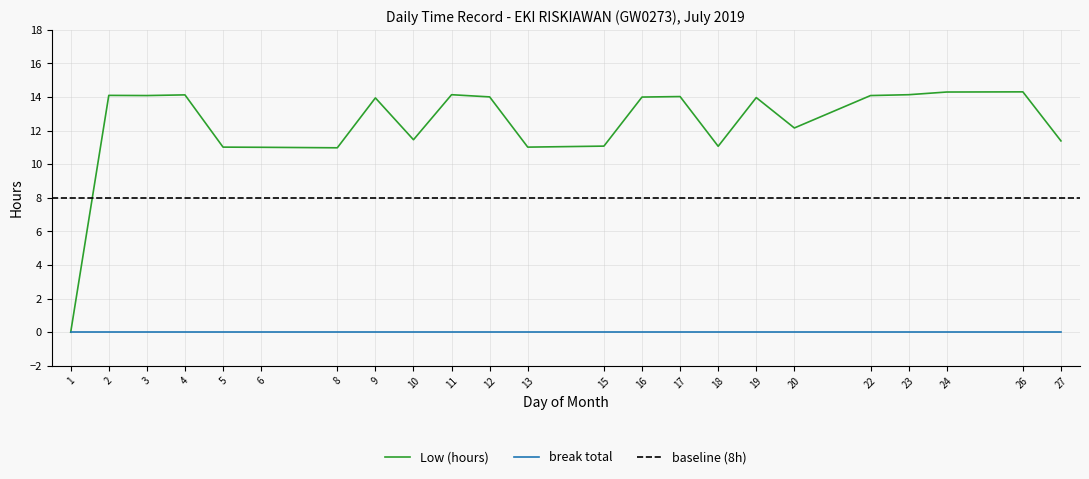

True or false: there are more than 0 points higher than both neighbors.

True